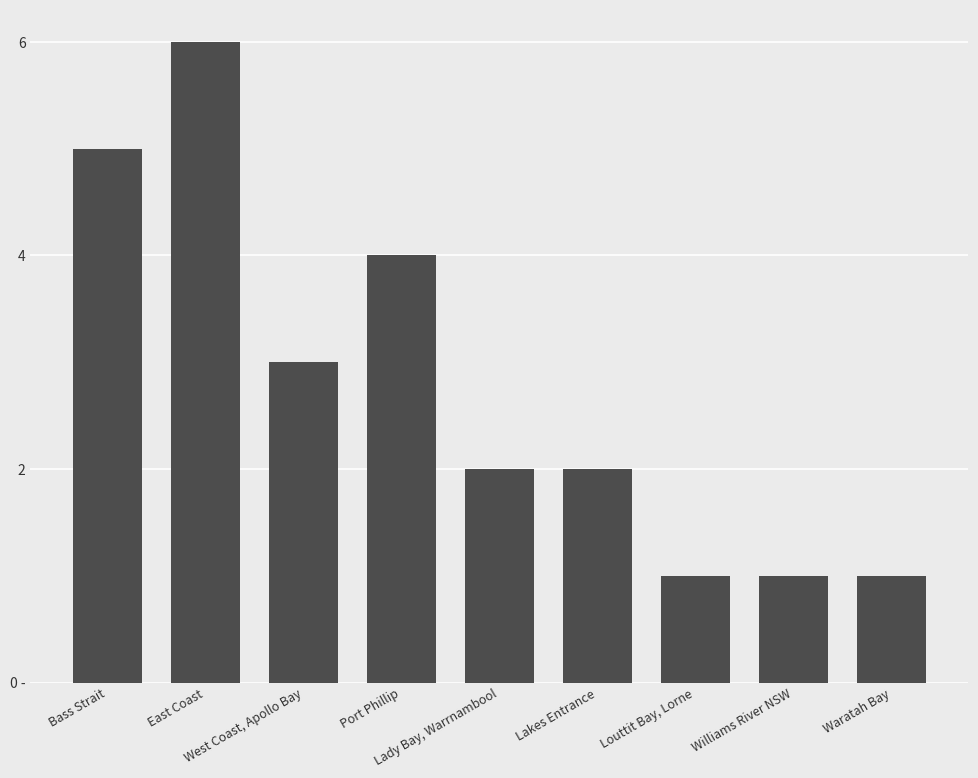

Does the chart contain any negative values?

No